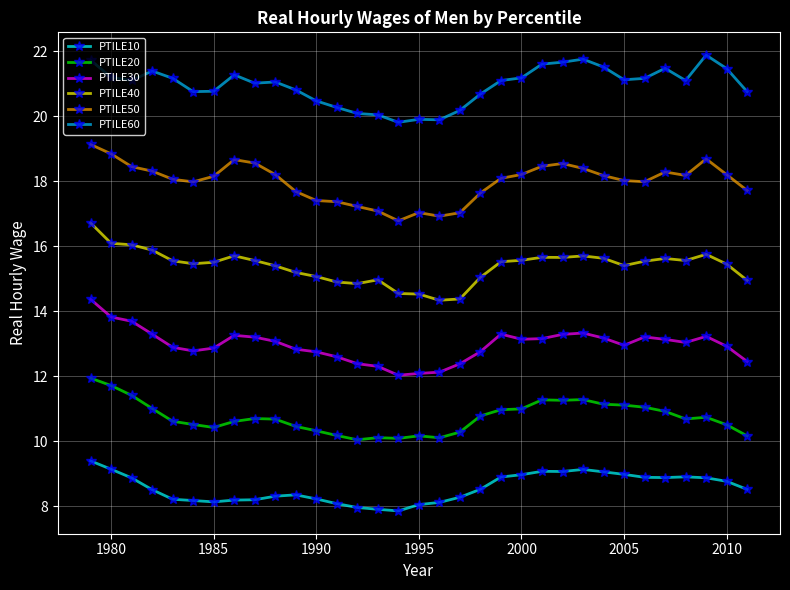

True or false: PTILE60 and PTILE30 cross at least once.

False